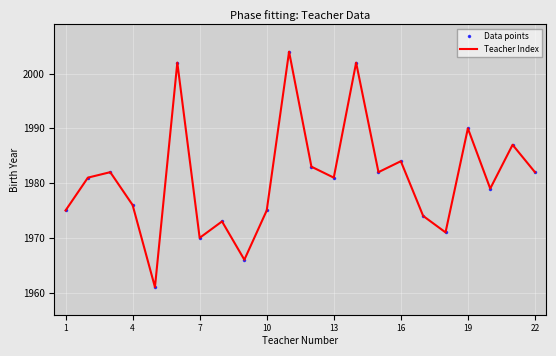

Reading right to left, transcribe all the data shown in this chart.

Data points: 1982	1987	1979	1990	1971	1974	1984	1982	2002	1981	1983	2004	1975	1966	1973	1970	2002	1961	1976	1982	1981	1975
Teacher Index: 1982	1987	1979	1990	1971	1974	1984	1982	2002	1981	1983	2004	1975	1966	1973	1970	2002	1961	1976	1982	1981	1975